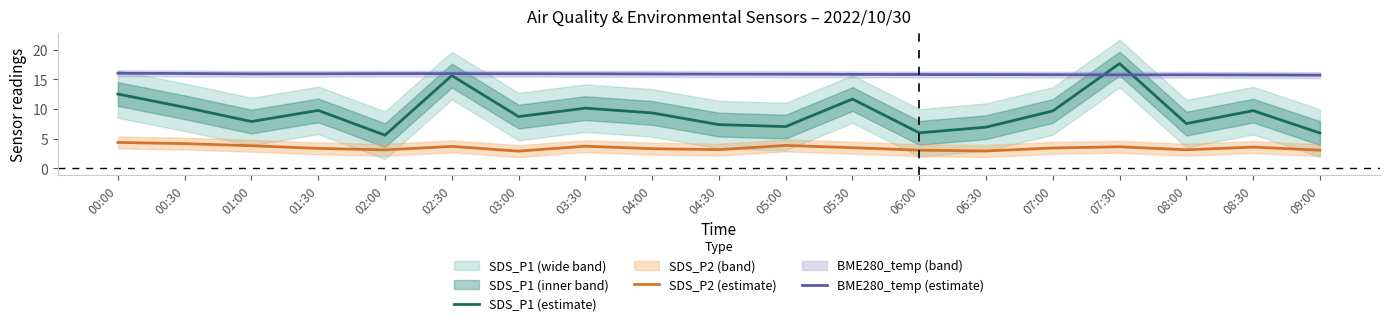

What is the label of the 12th point from the left?

05:30